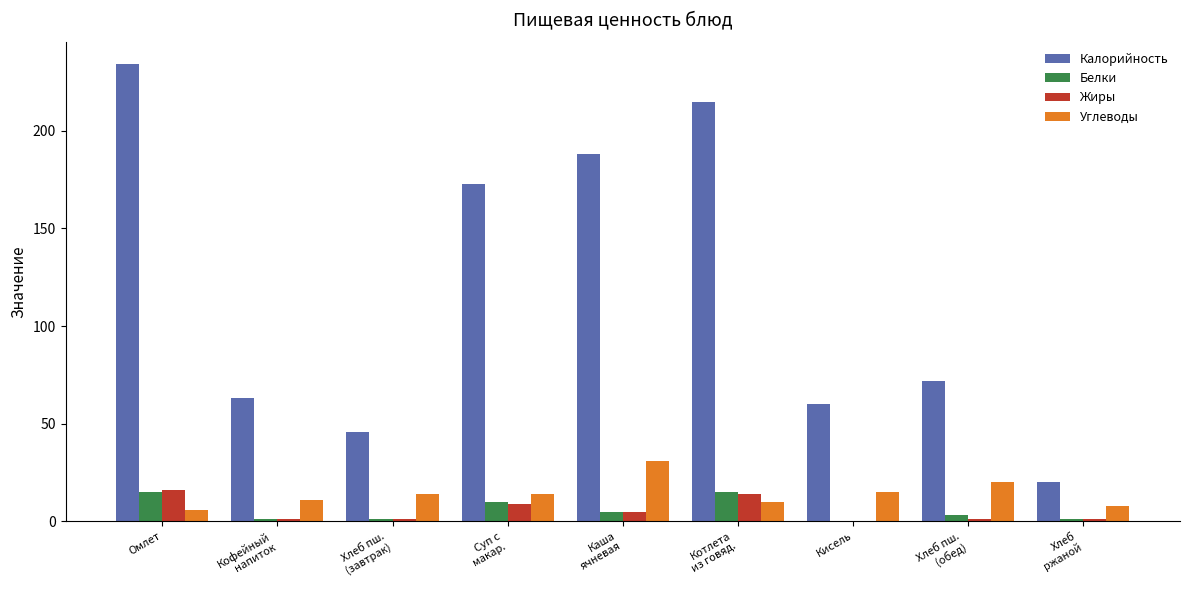

What is the sum of all Жиры values?

48